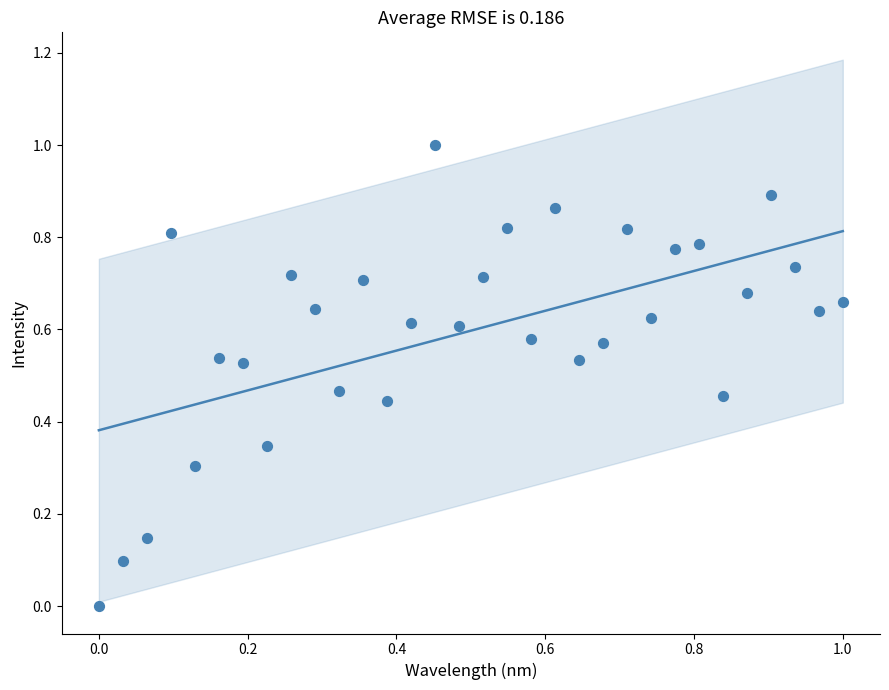

What is the range of X values (max minus min)?

1.0